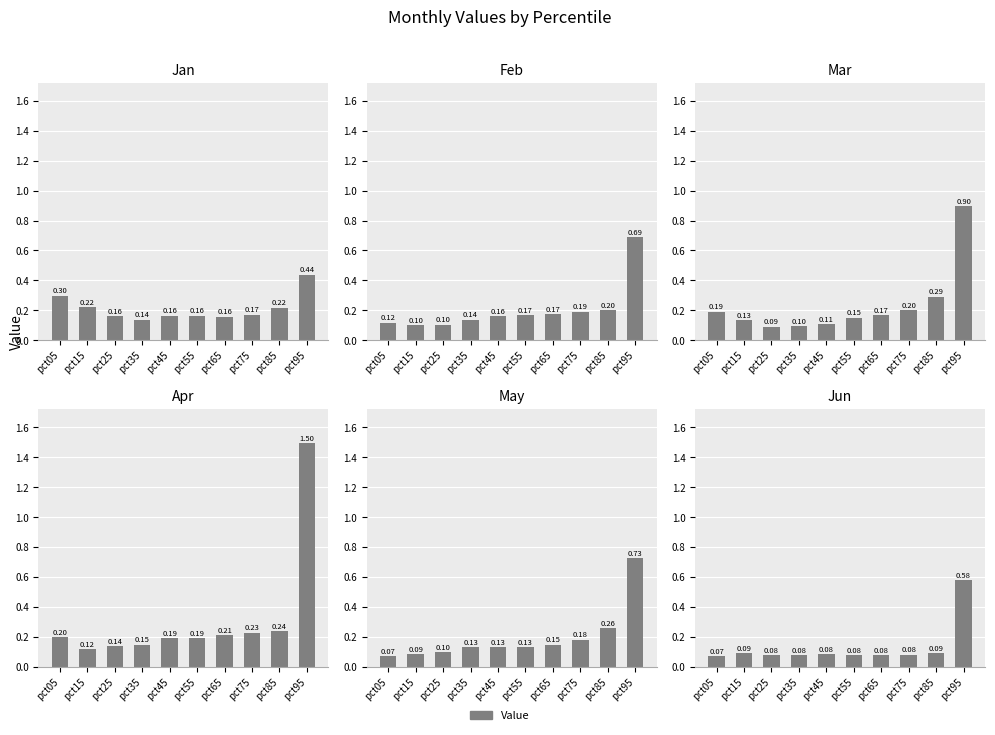

The May series shows 0.1 at pct35. True or false?

True